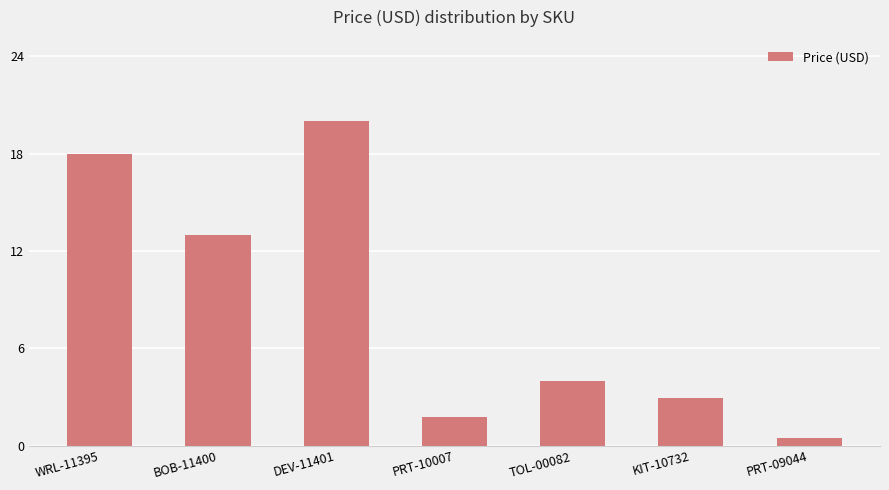

Where is the data nearest to the value 10?

BOB-11400